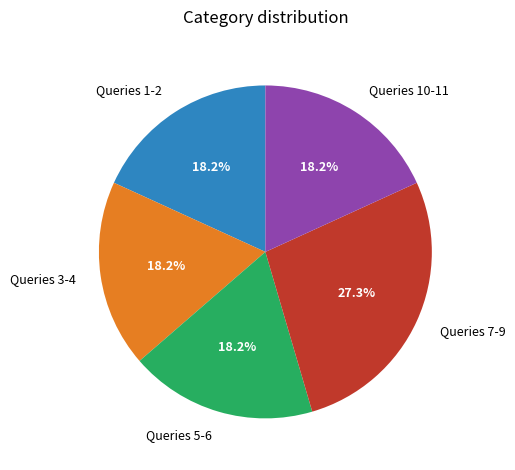

Is there any slice that represents more than half of the pie?

No